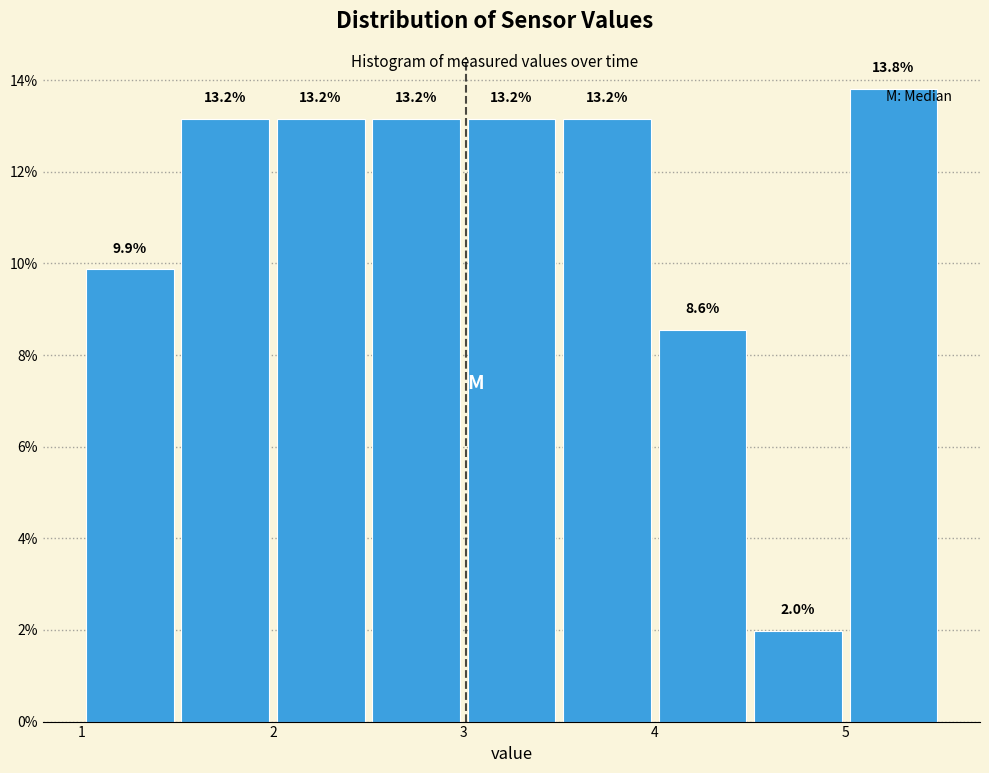

Over which range of the x-axis is the bar tallest?

5.0 to 5.5